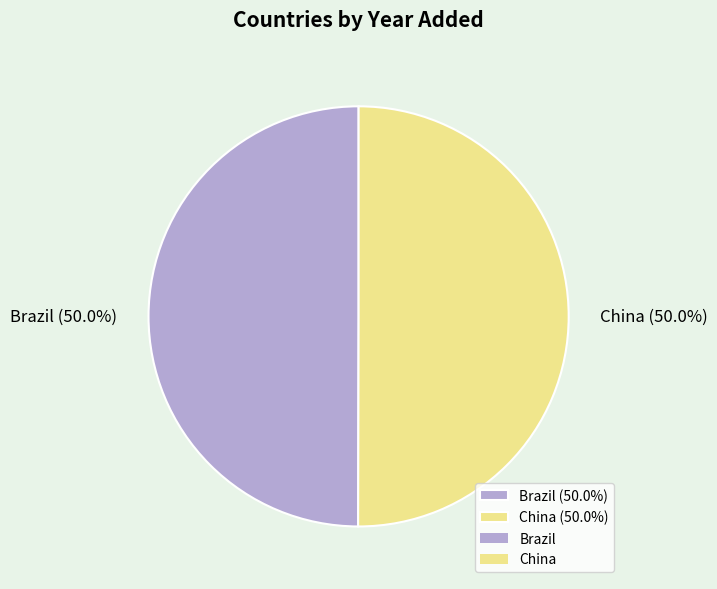

To the nearest percent, what portion does Brazil represent?

50%